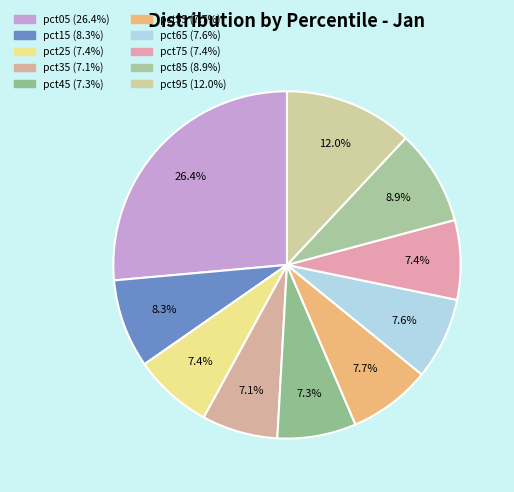

What is the smallest slice in the pie chart?

pct35